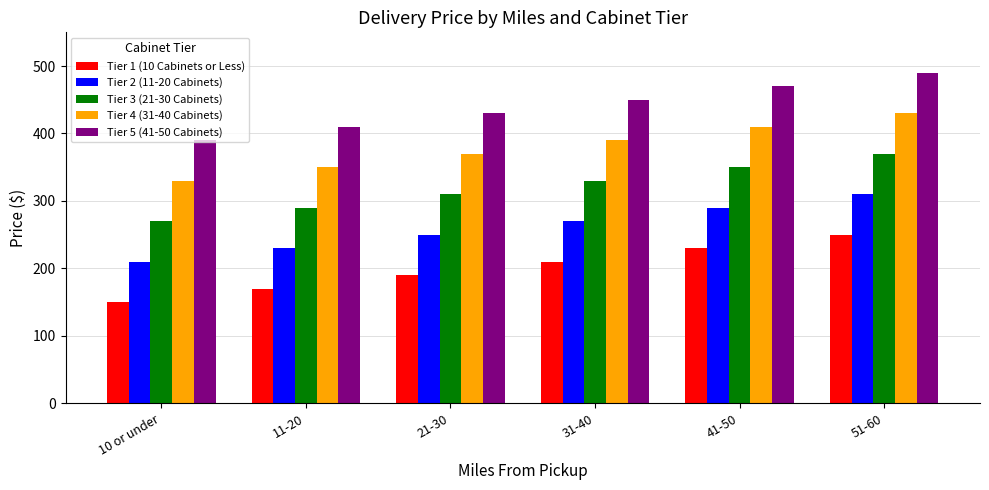

How many series are shown in this chart?

5